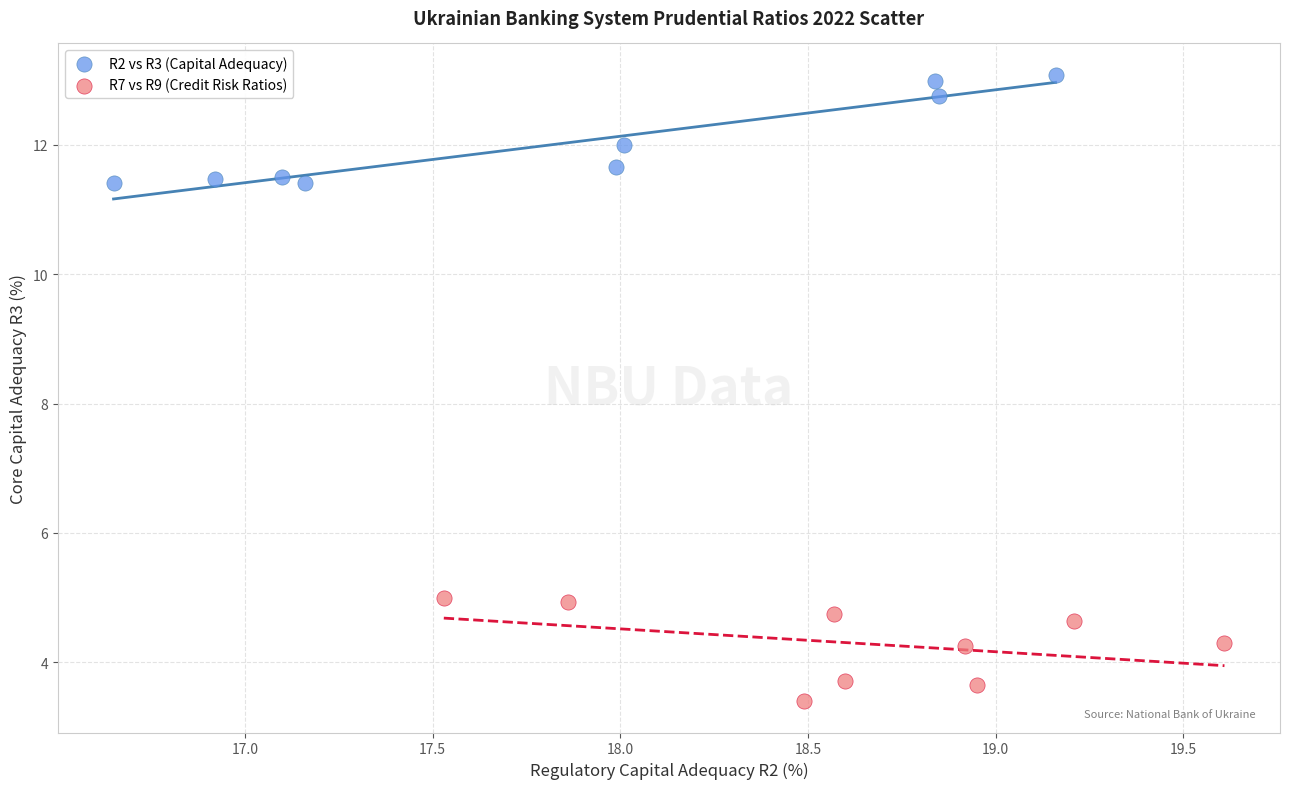

Which series reaches the maximum Y coordinate?

R2 vs R3 (Capital Adequacy)